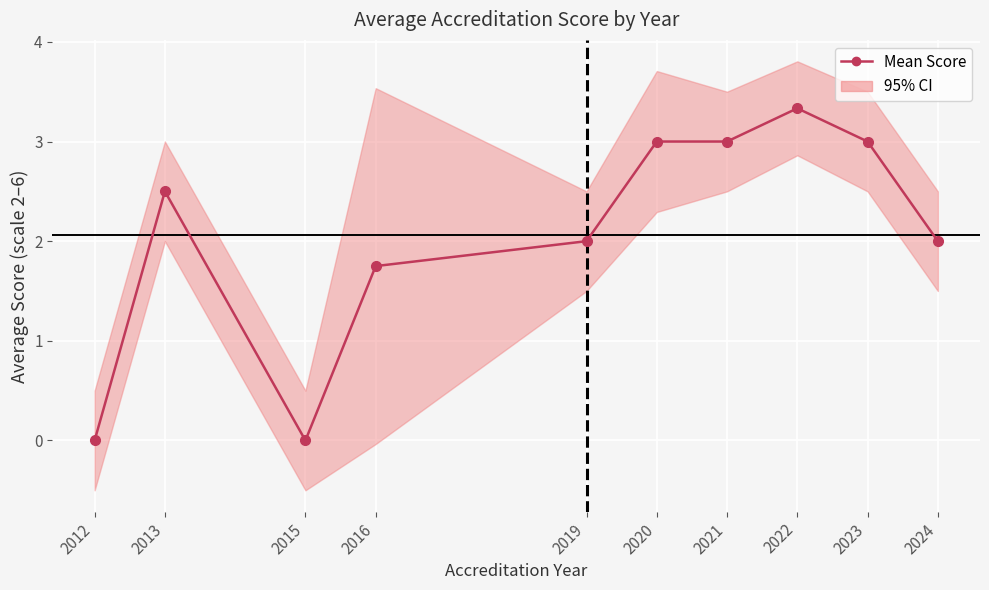

True or false: the data has more than 1 interior local peaks.

True